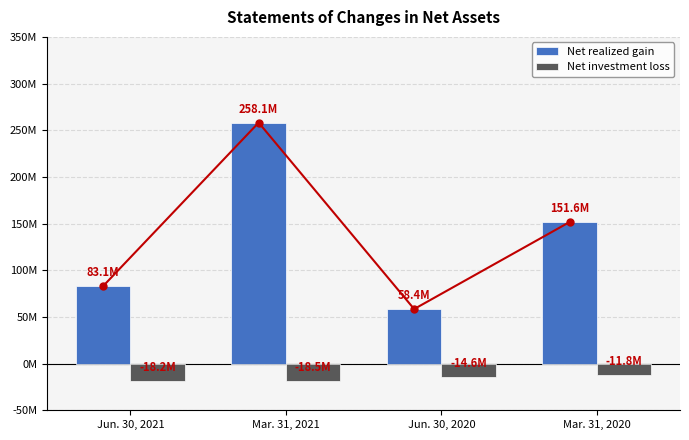

Reading left to right, extract all data points from this chart.

Net realized gain: 83087544	258136947	58420248	151646482
Net investment loss: -18171855	-18536656	-14632446	-11818169